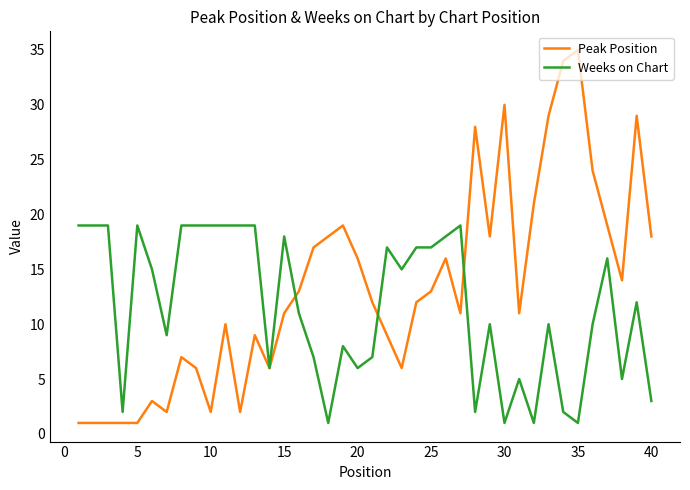

Rank the series by their average value, from highest to lowest.

Peak Position, Weeks on Chart